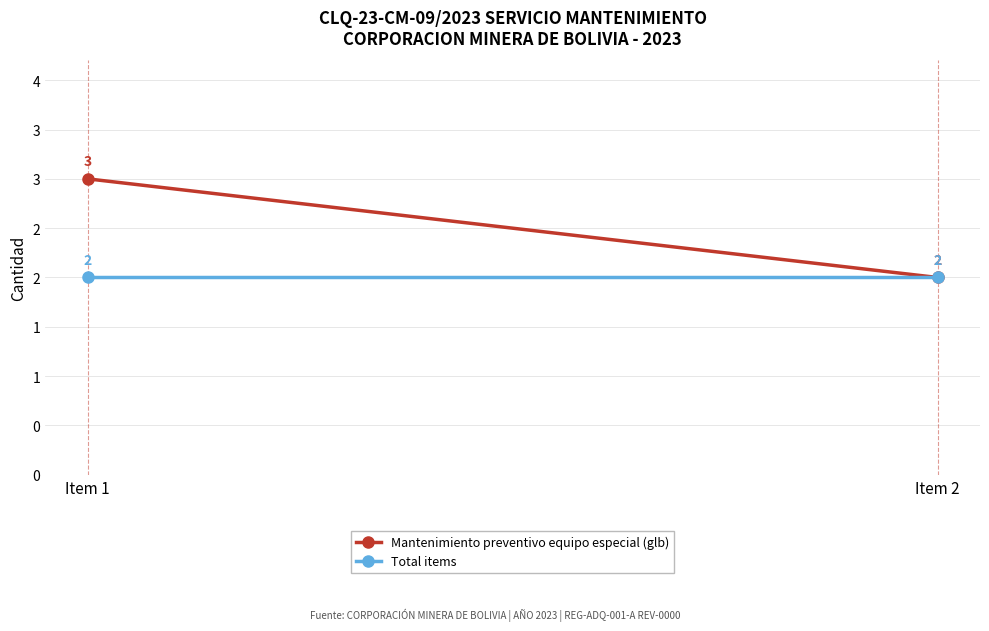

True or false: Total items has a value of 1 at Item 2.

False